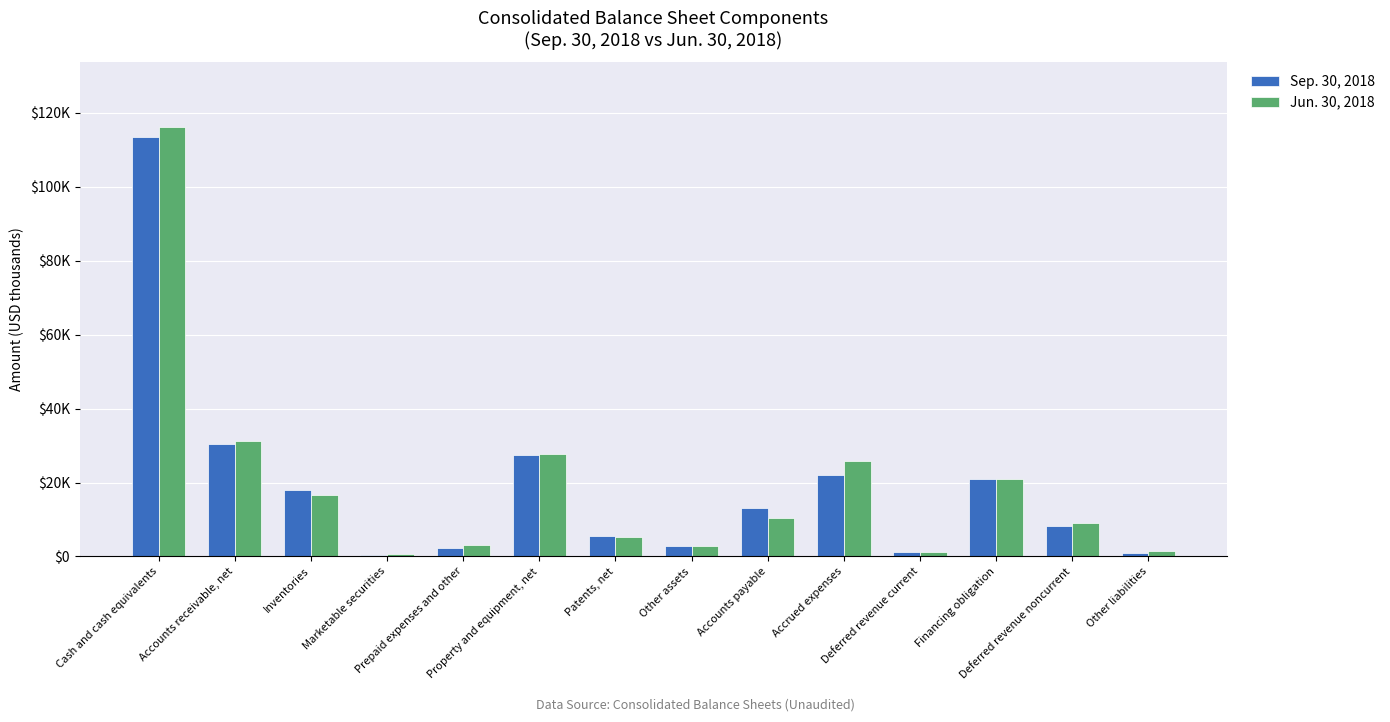

Does the chart contain stacked bars?

No